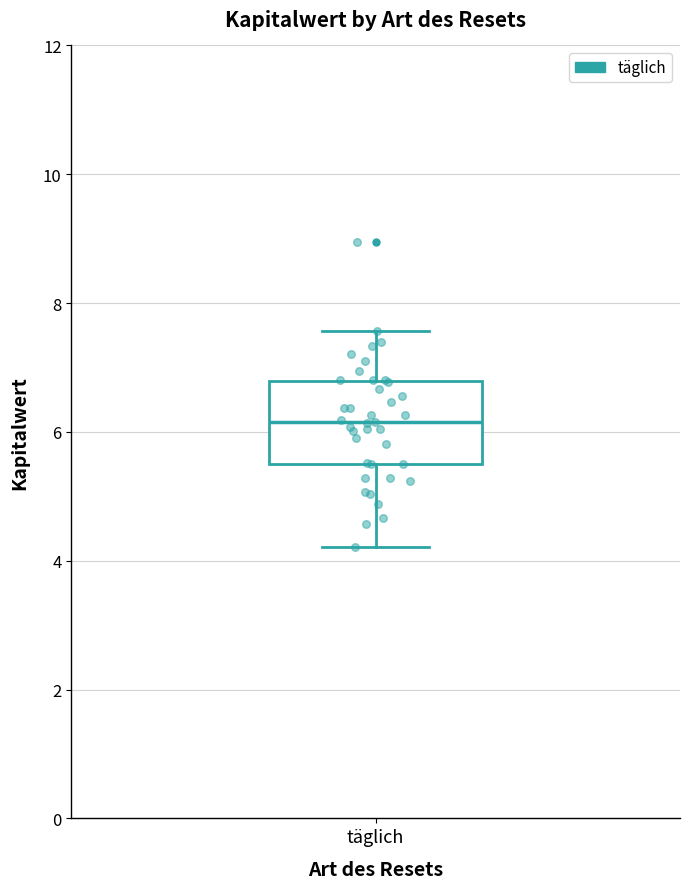

Read this box plot against the y-axis: the position of the median line, the range covered by the box, and the ends of both whiskers. The values are not printed on the chart, so give them approximately, as read against the axis.

median 6.2, box 5.6 to 6.8, whiskers 4.2 to 7.6